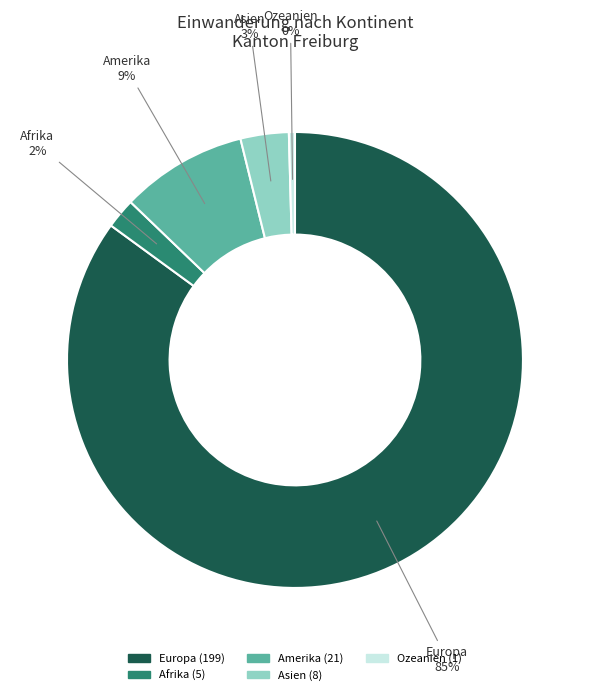

To the nearest percent, what is the average slice percentage?

20%